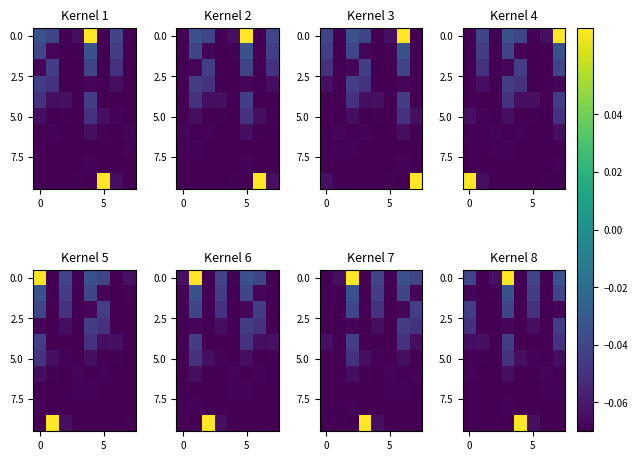

At which category does the chart reach its minimum across all series?

4